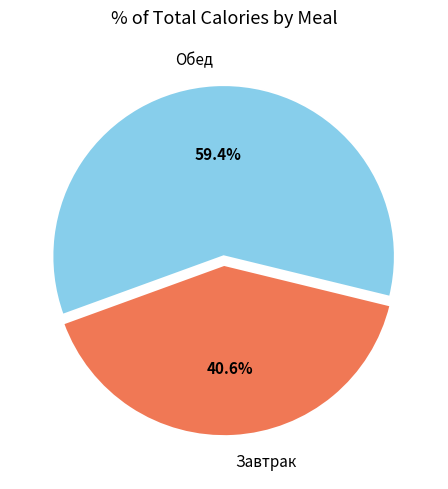

How many segments does this pie chart have?

2